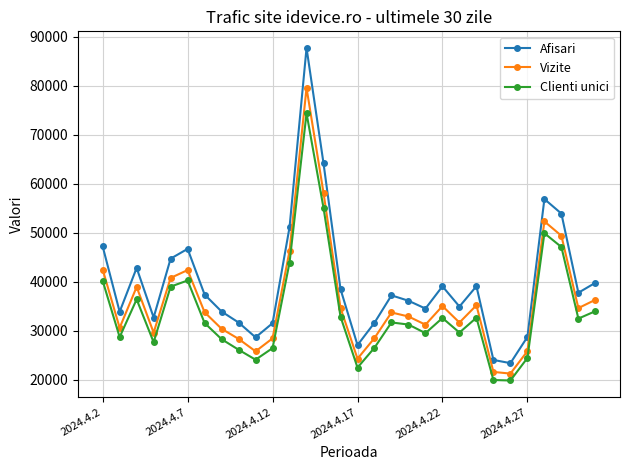

Which series has the largest total across all categories?

Afisari